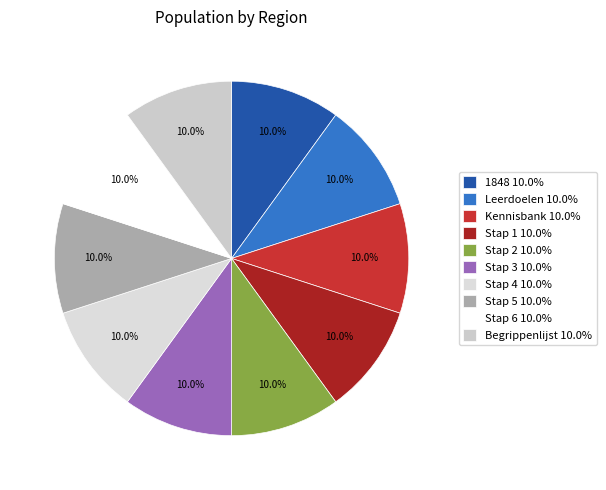

To the nearest percent, what percentage of the pie is Stap 1?

10%